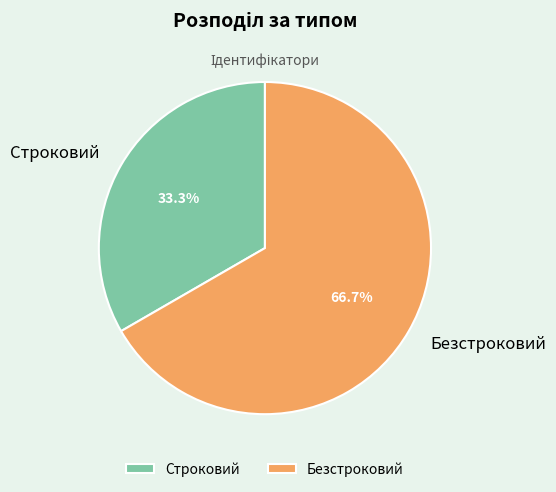

What percentage is the Строковий slice, to the nearest percent?

33%